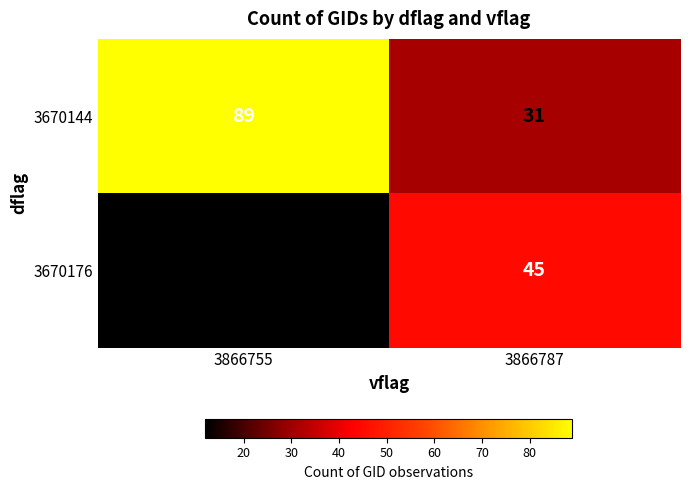

True or false: 3670176 has a value of 19 at 3866755.

False